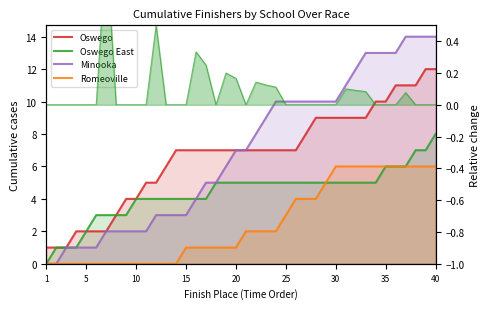

Which series has the widest spread of values?

Minooka